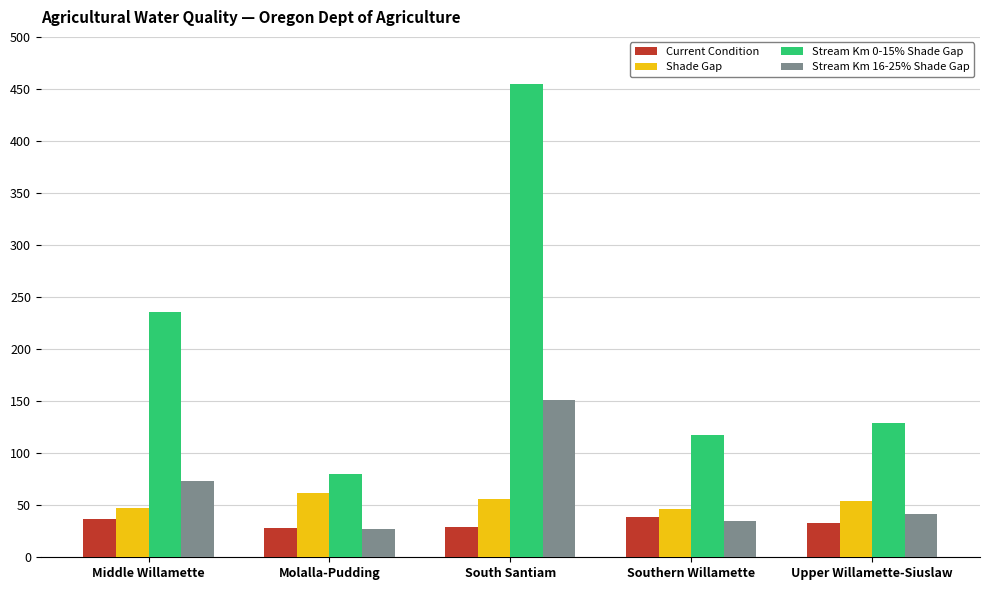

At which label is Stream Km 0-15% Shade Gap closest to 267?

Middle Willamette